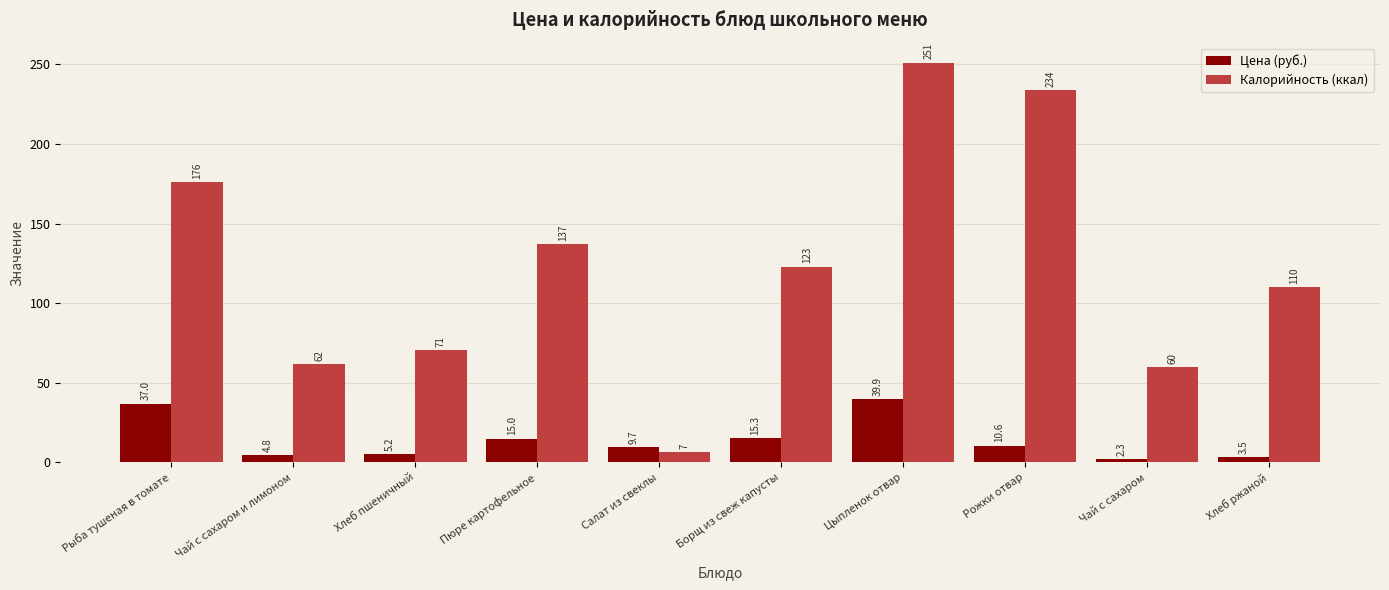

List the labels in order of Калорийность (ккал) value, smallest first.

Салат из свеклы, Чай с сахаром, Чай с сахаром и лимоном, Хлеб пшеничный, Хлеб ржаной, Борщ из свеж капусты, Пюре картофельное, Рыба тушеная в томате, Рожки отвар, Цыпленок отвар